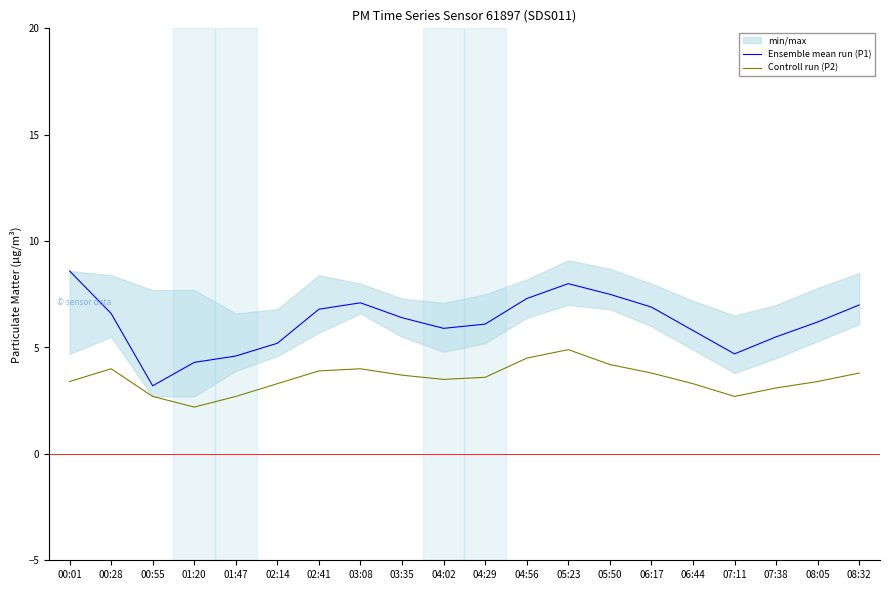

The value of Controll run (P2) at 04:29 is 5.2. True or false?

False